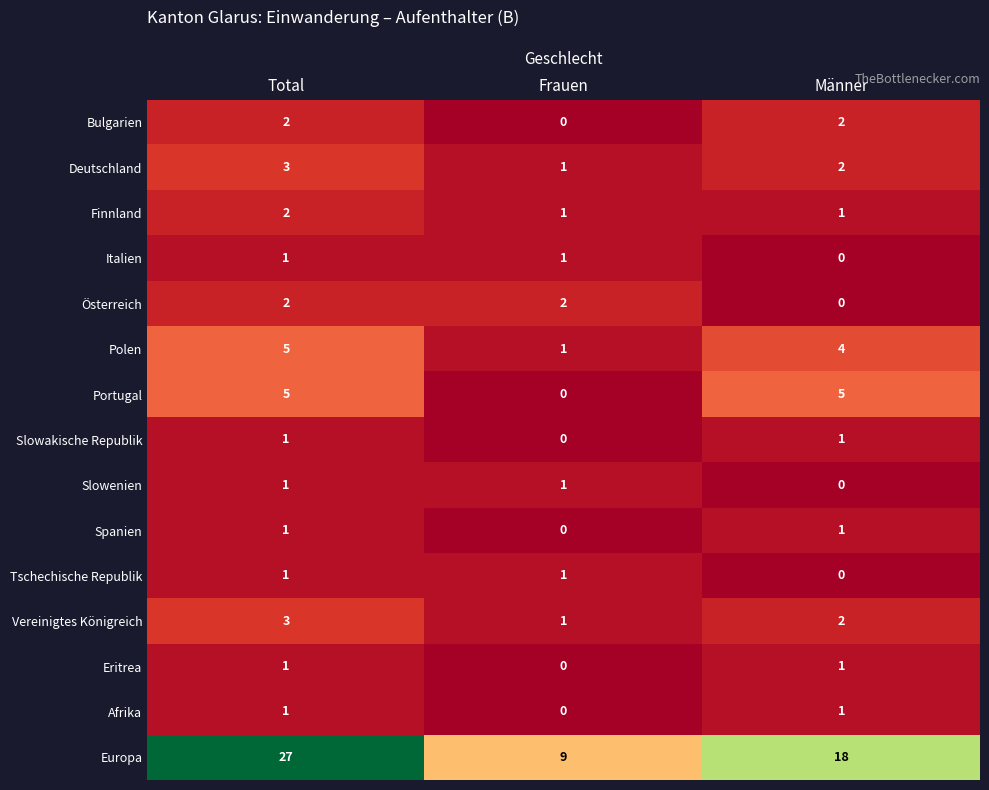

What is the sum of the Vereinigtes Königreich values at Männer and Frauen?

3